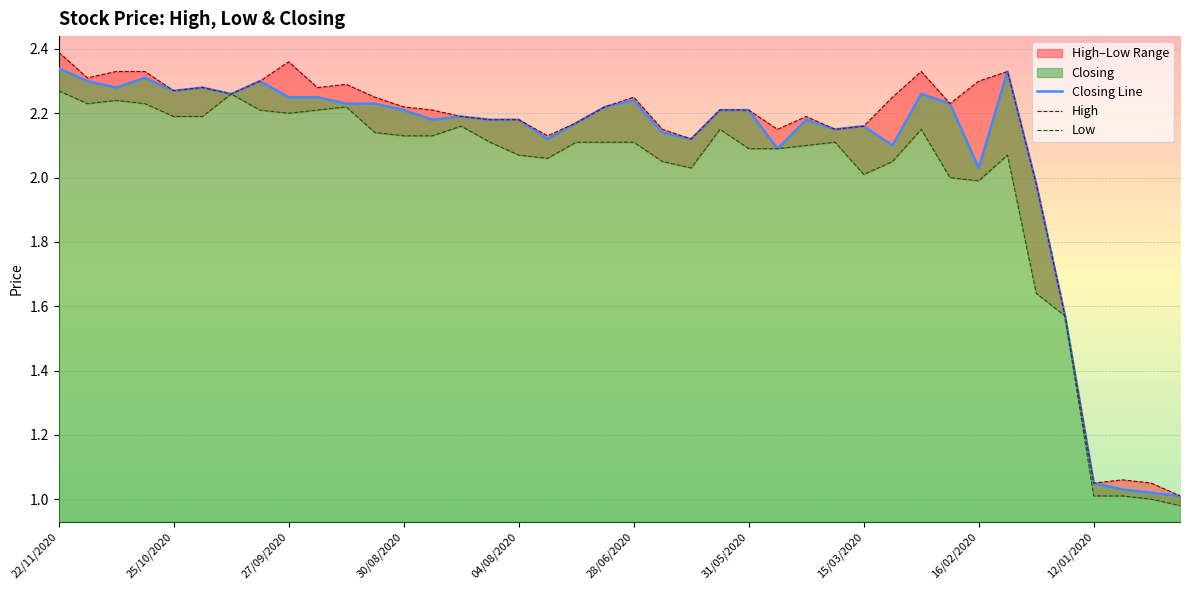

Reading left to right, list all the values displayed in this chart.

High: 2.4	2.3	2.3	2.3	2.3	2.3	2.3	2.3	2.4	2.3	2.3	2.2	2.2	2.2	2.2	2.2	2.2	2.1	2.2	2.2	2.2	2.1	2.1	2.2	2.2	2.1	2.2	2.1	2.2	2.2	2.3	2.2	2.3	2.3	2.0	1.6	1.1	1.1	1.1	1.0
Low: 2.3	2.2	2.2	2.2	2.2	2.2	2.3	2.2	2.2	2.2	2.2	2.1	2.1	2.1	2.2	2.1	2.1	2.1	2.1	2.1	2.1	2.0	2.0	2.1	2.1	2.1	2.1	2.1	2.0	2.0	2.1	2.0	2.0	2.1	1.6	1.6	1.0	1.0	1.0	1.0
Closing: 2.3	2.3	2.3	2.3	2.3	2.3	2.3	2.3	2.2	2.2	2.2	2.2	2.2	2.2	2.2	2.2	2.2	2.1	2.2	2.2	2.2	2.1	2.1	2.2	2.2	2.1	2.2	2.1	2.2	2.1	2.3	2.2	2.0	2.3	2.0	1.6	1.1	1.0	1.0	1.0